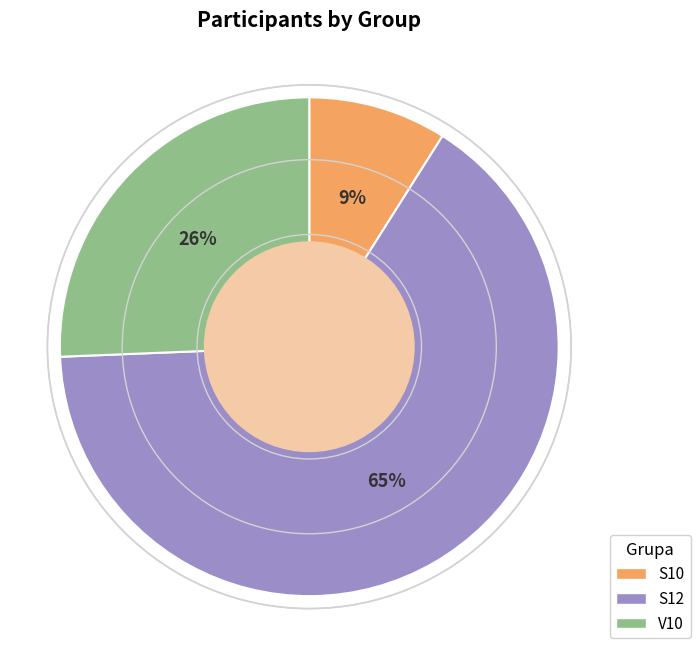

What percentage is the V10 slice, to the nearest percent?

26%